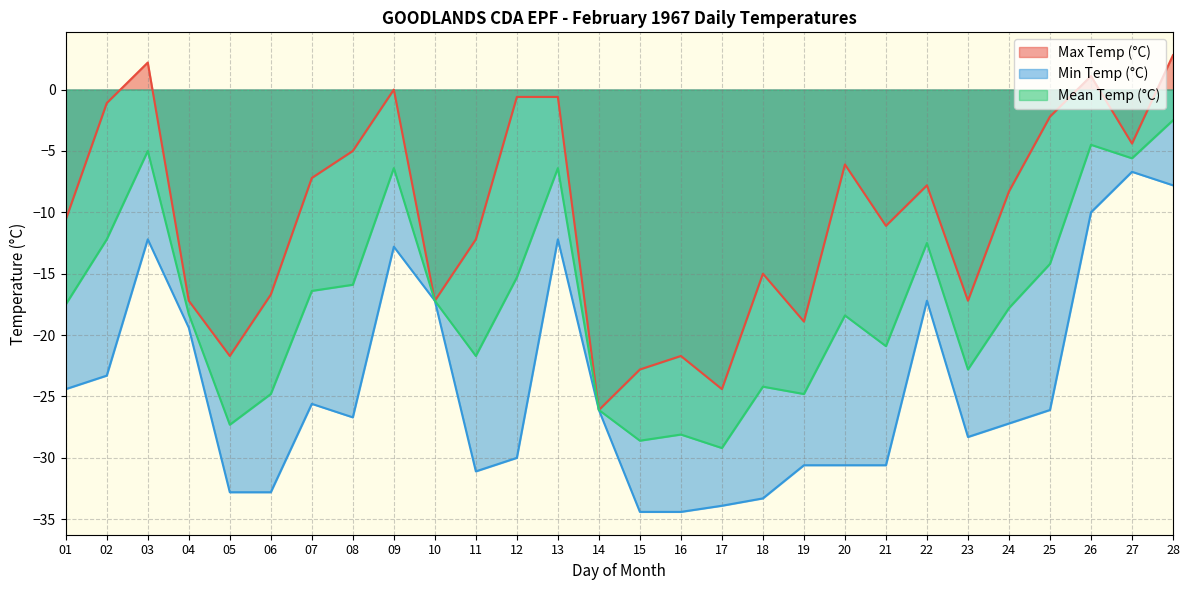

What is the minimum value shown in the chart?

-34.4